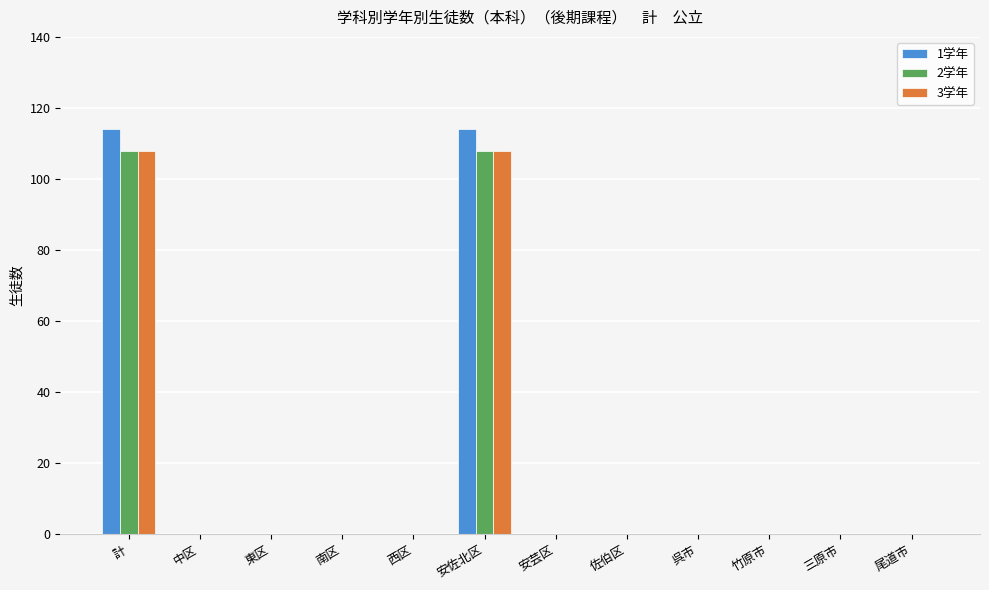

True or false: 2学年 has a value of -37 at 中区.

False